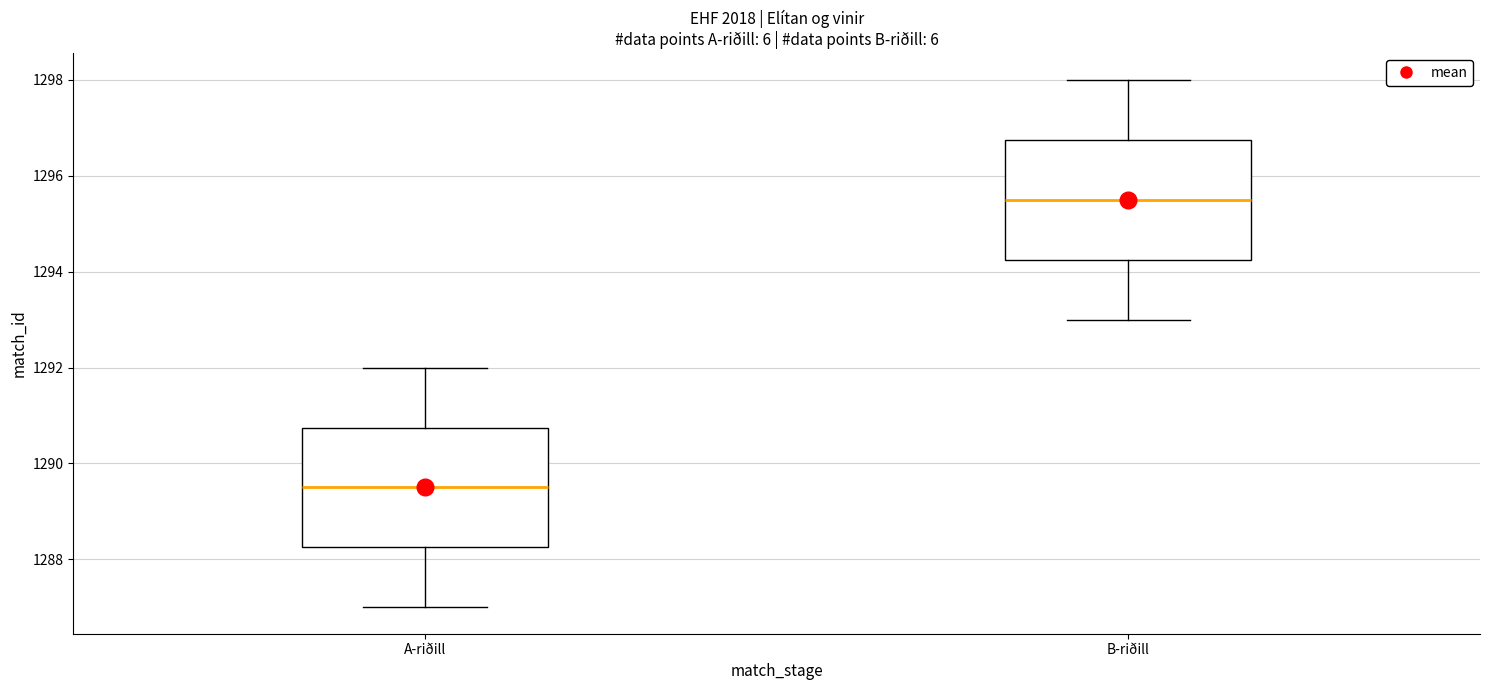

Where is the upper edge of the box for B-riðill on the y-axis? The values are not printed on the chart, so give them approximately, as read against the axis.

1296.8